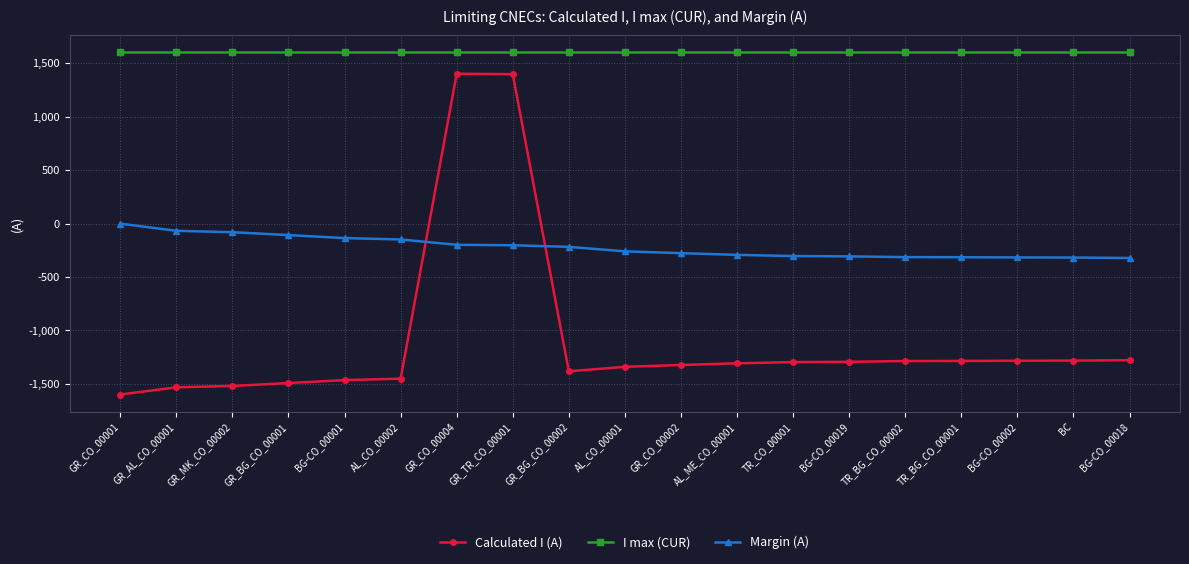

Which series has the largest total across all categories?

I max (CUR)